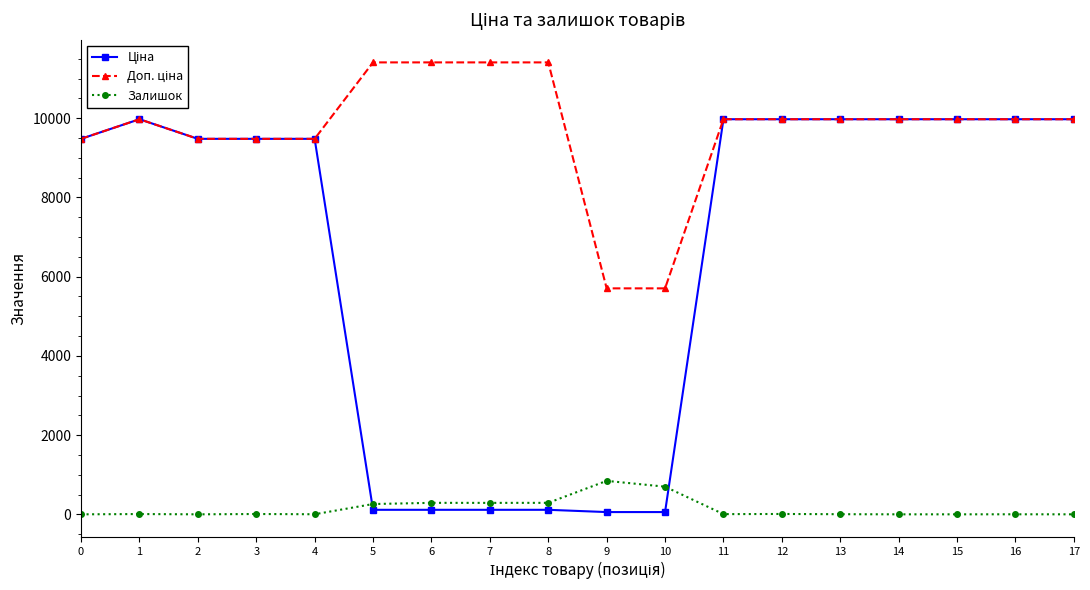

What is the difference between the maximum and minimum values in the Залишок series?

845.0